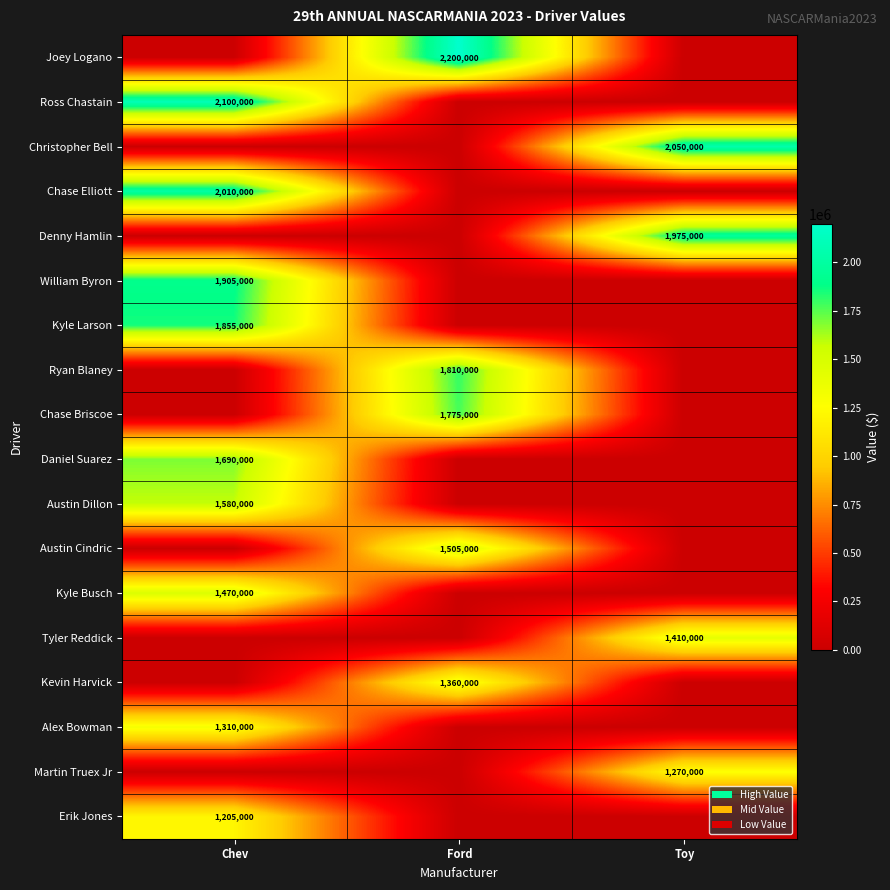

True or false: Martin Truex Jr has a value of 1270000 at Toy.

True